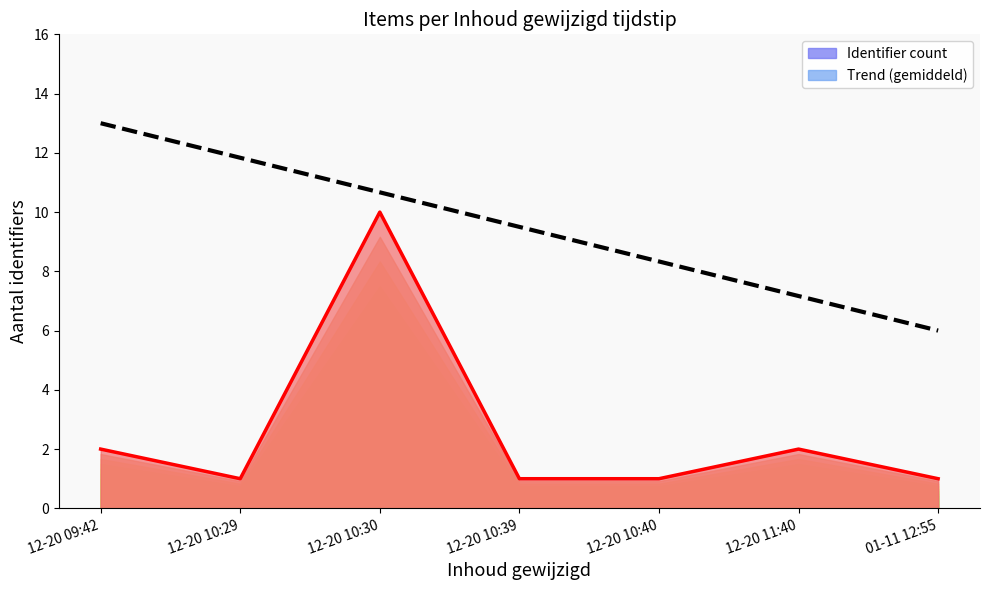

The Identifier count series shows 1.4 at 12-20 10:29. True or false?

False